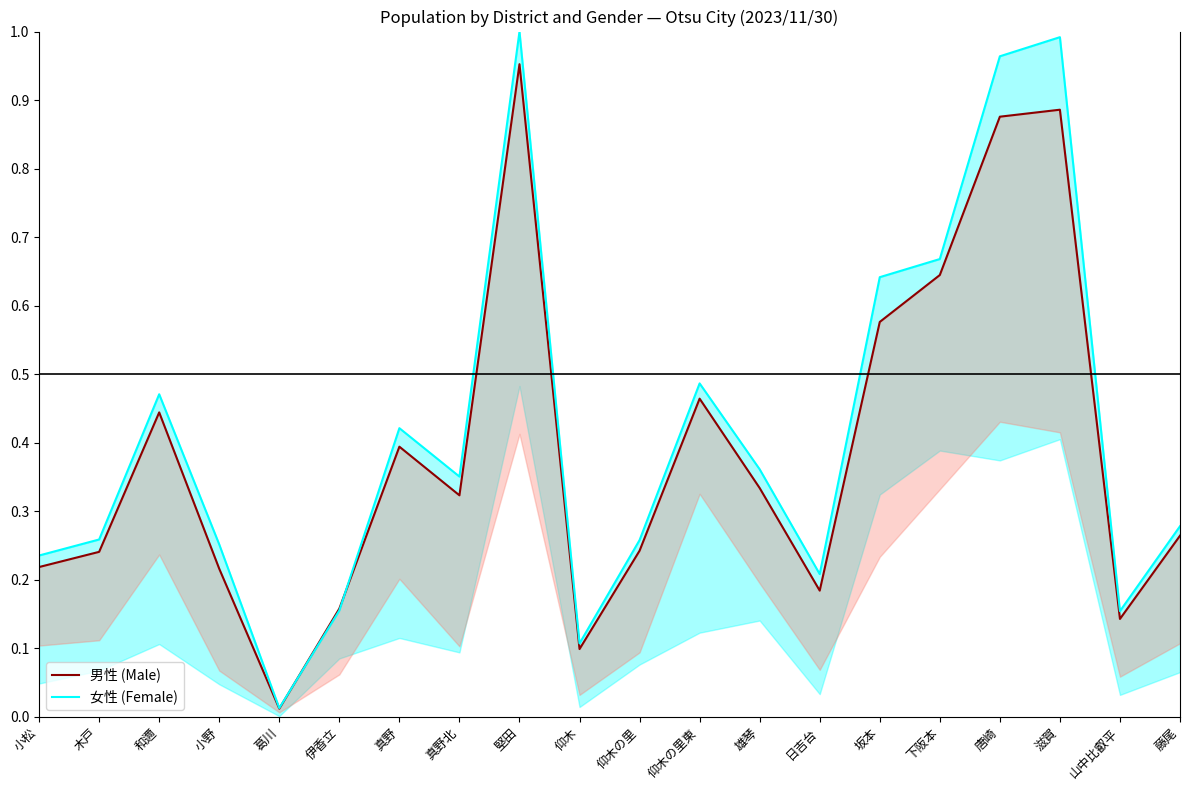

What is the sum of all 男性 (Male) values?

7.7